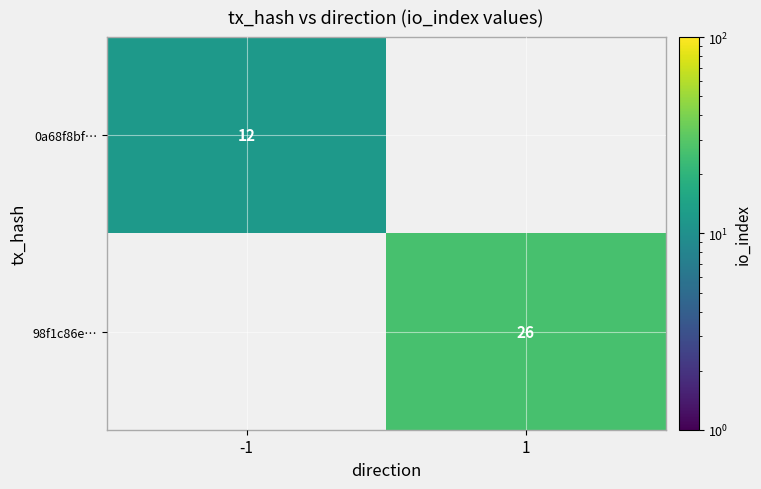

At how many categories does at least one series exceed 22?

1